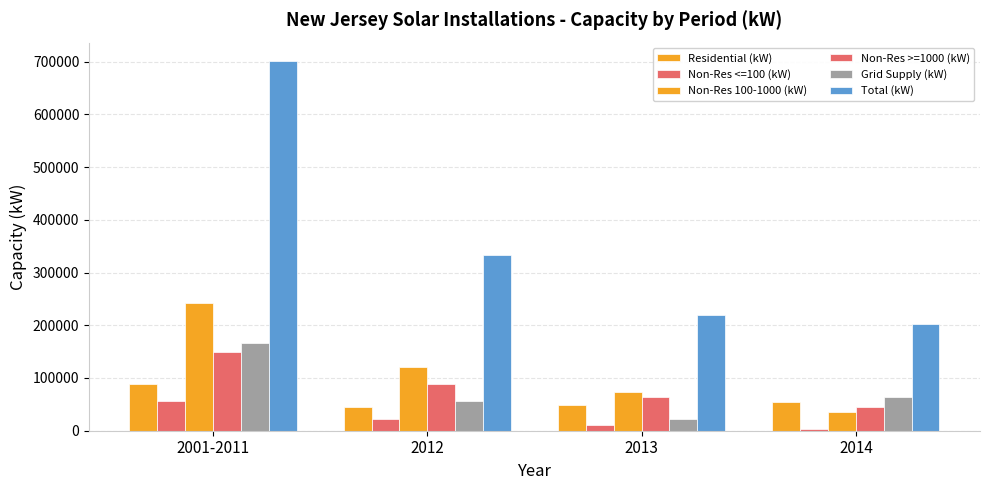

How many distinct data groups are displayed?

6